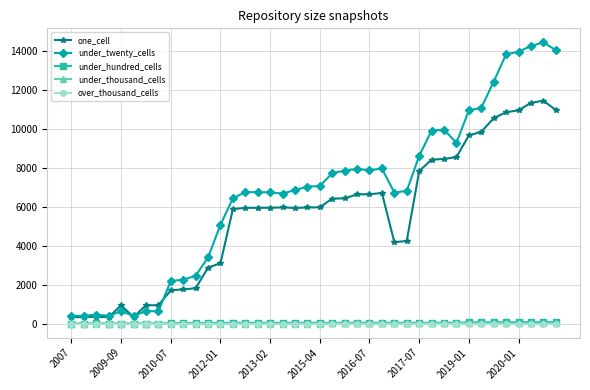

At how many categories does at least one series exceed 4911?

28